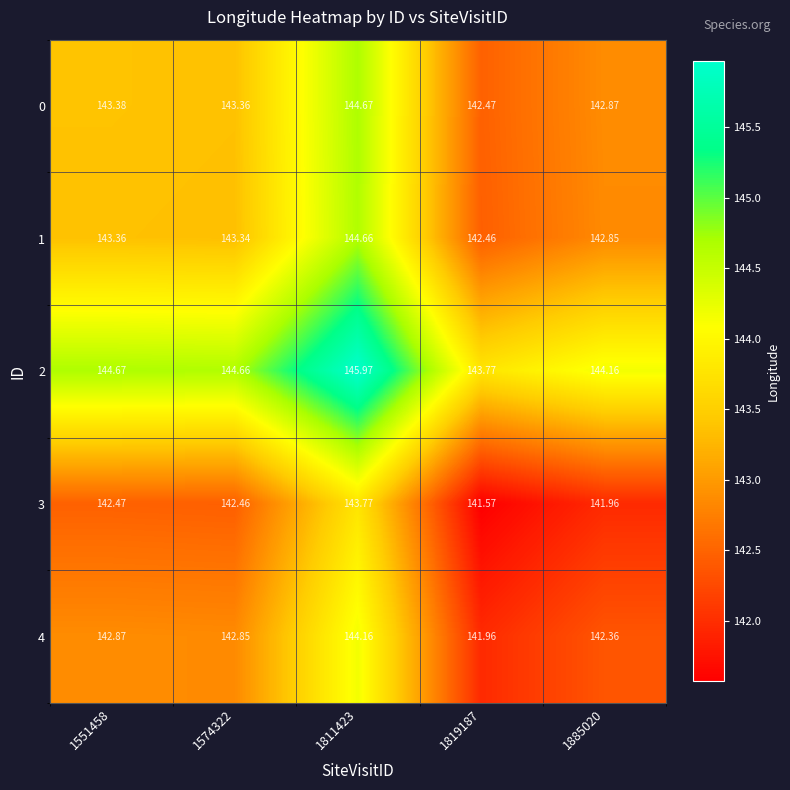

Is the value of 4 at 1551458 greater than the value of 3 at 1551458?

Yes